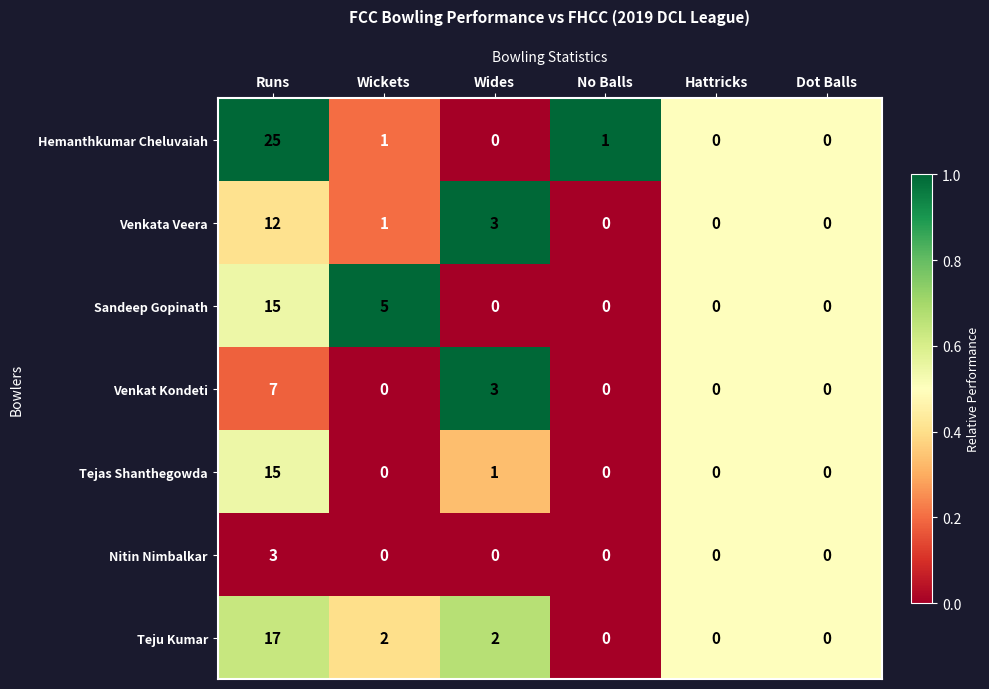

The Tejas Shanthegowda series shows 0 at No Balls. True or false?

True